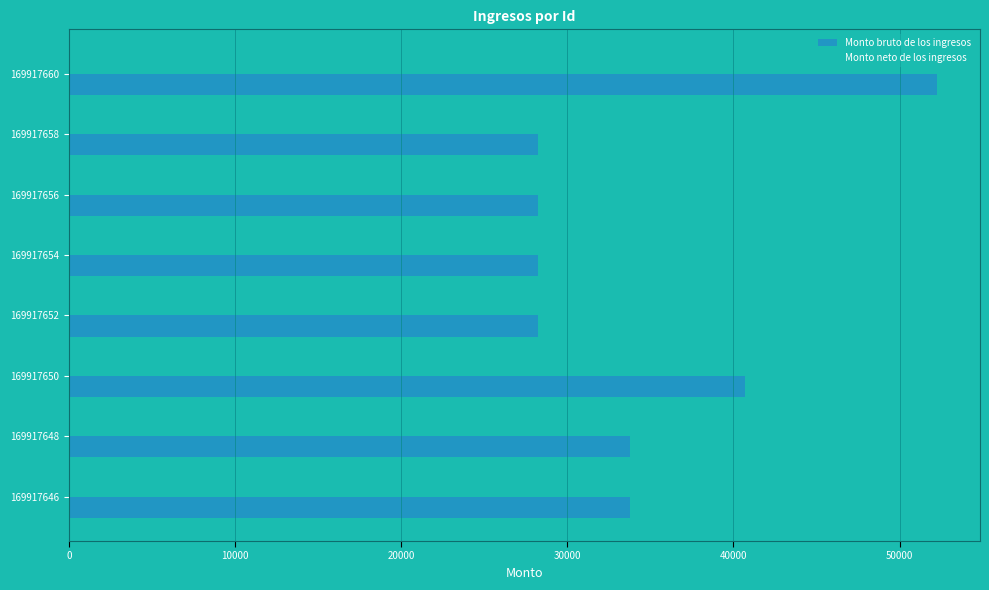

Rank the series by their average value, from highest to lowest.

Monto bruto de los ingresos, Monto neto de los ingresos